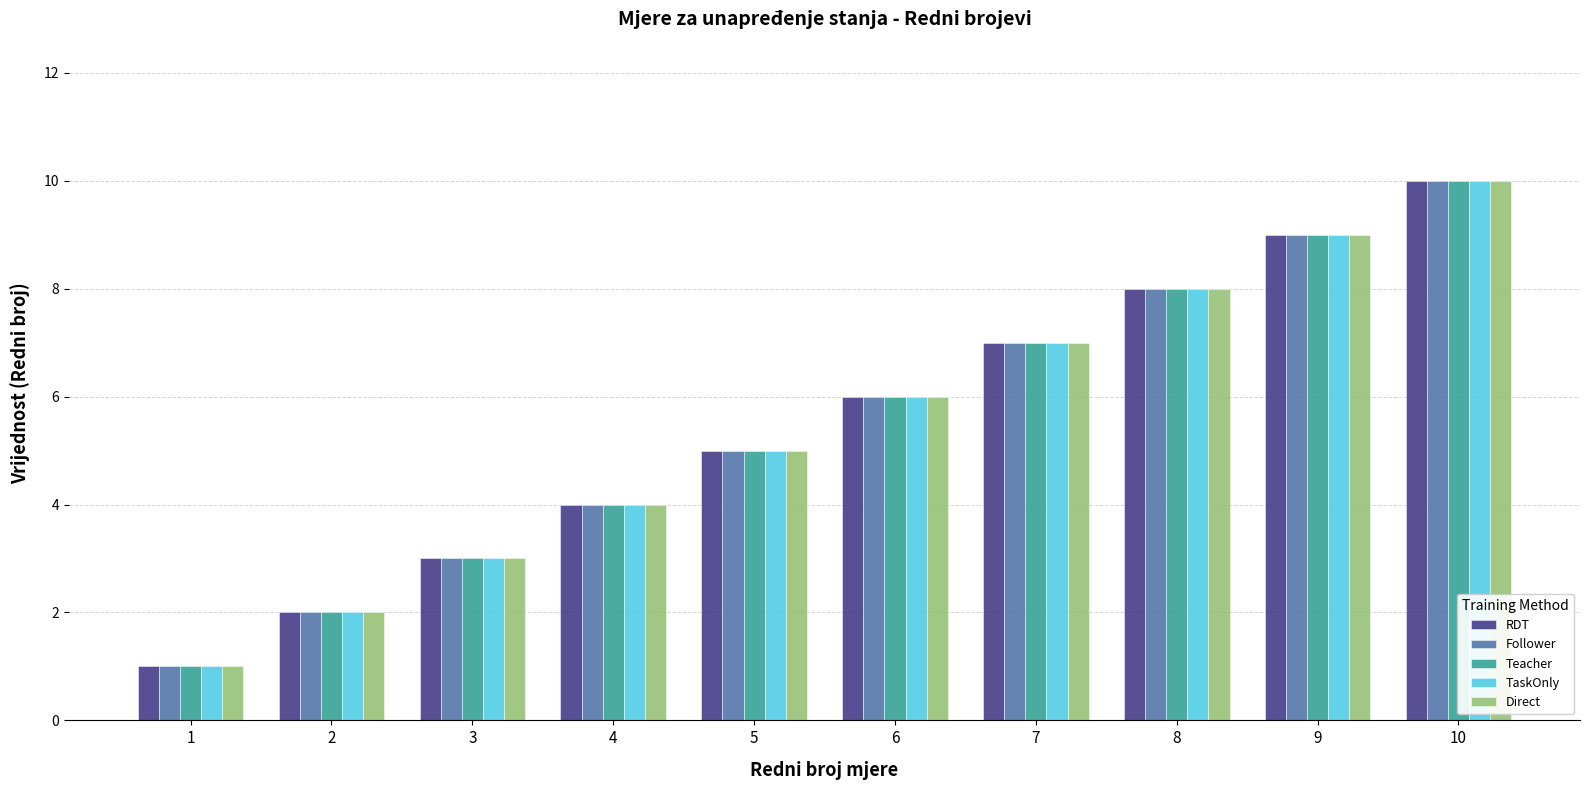

What is the difference between the Teacher values at 8 and 4?

4